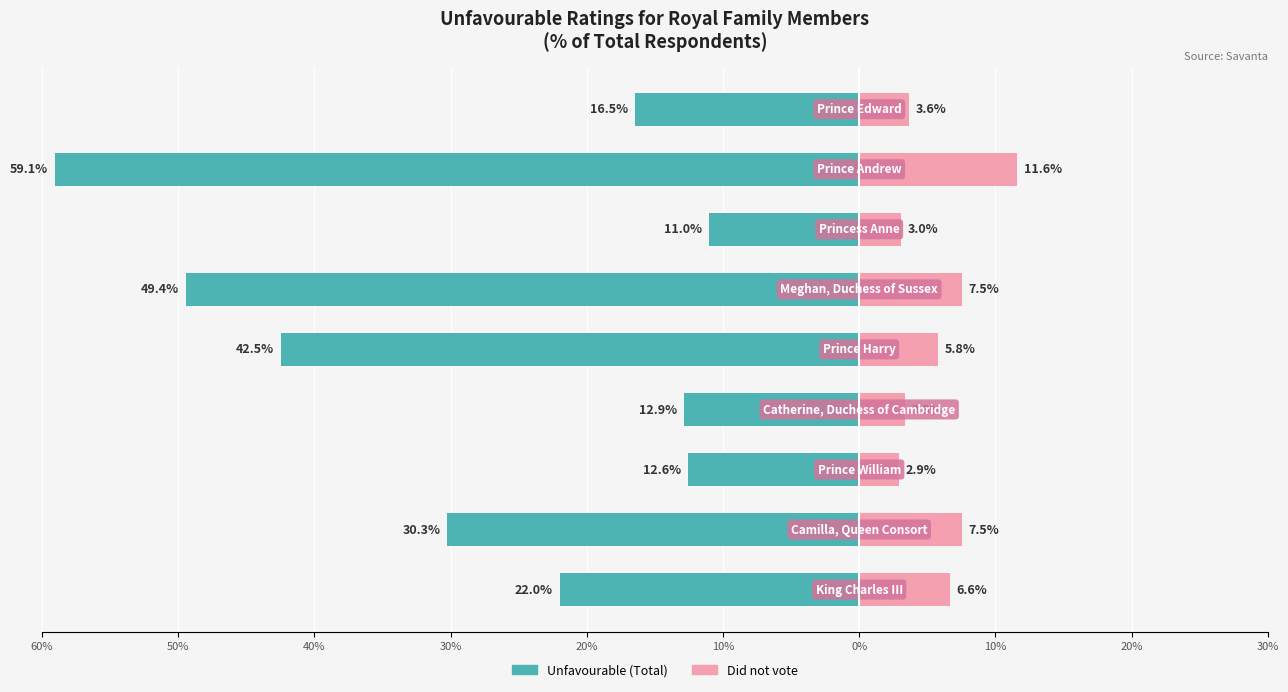

How many bars are there in each group?

2